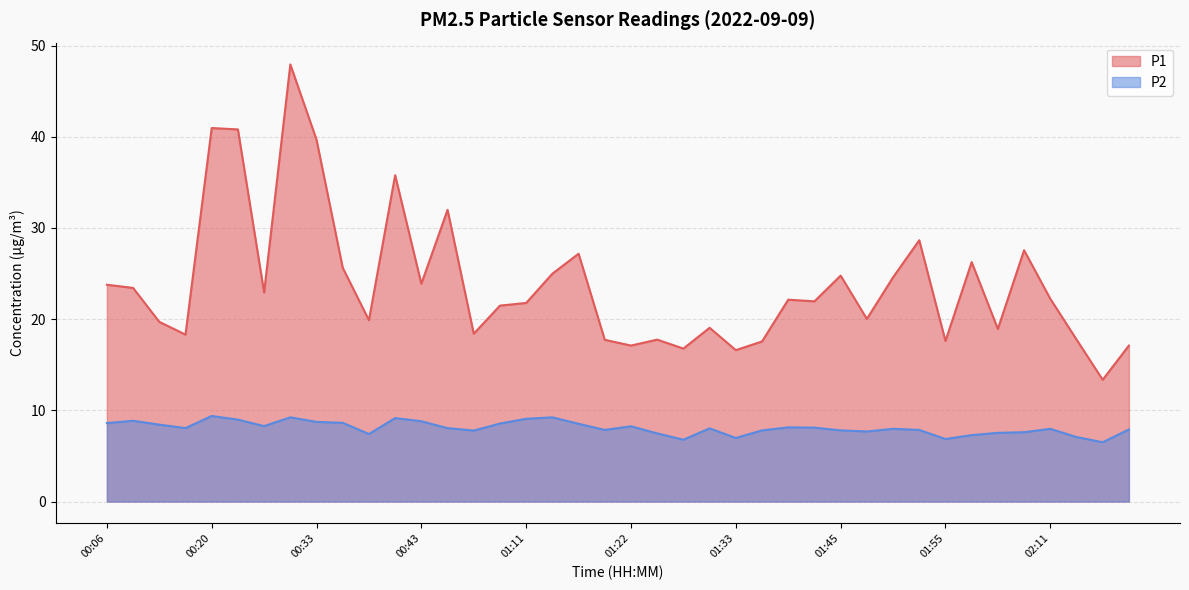

Rank the series by their average value, from lowest to highest.

P2, P1